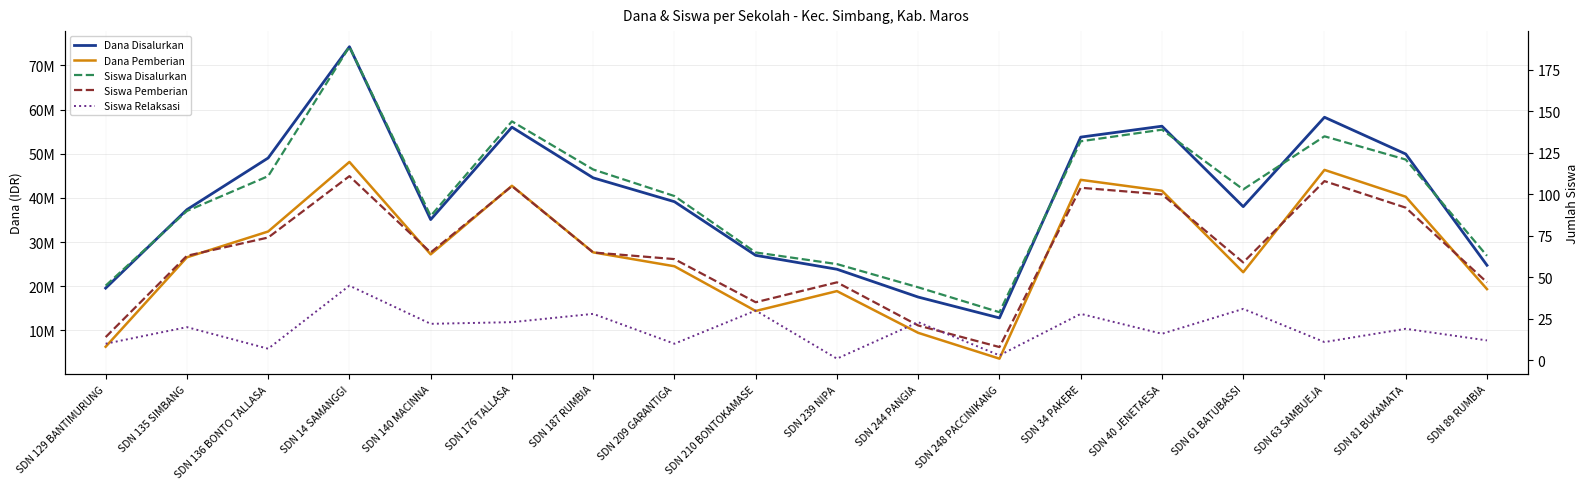

What are all the series names shown in the legend?

Dana Disalurkan, Dana Pemberian, Siswa Disalurkan, Siswa Pemberian, Siswa Relaksasi